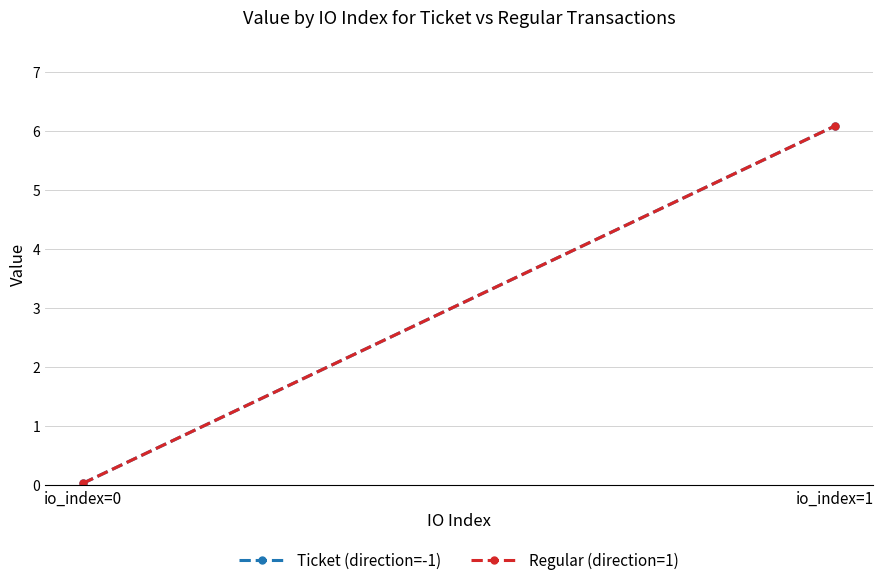

What is the approximate value of Regular (direction=1) at io_index=1?

6.1